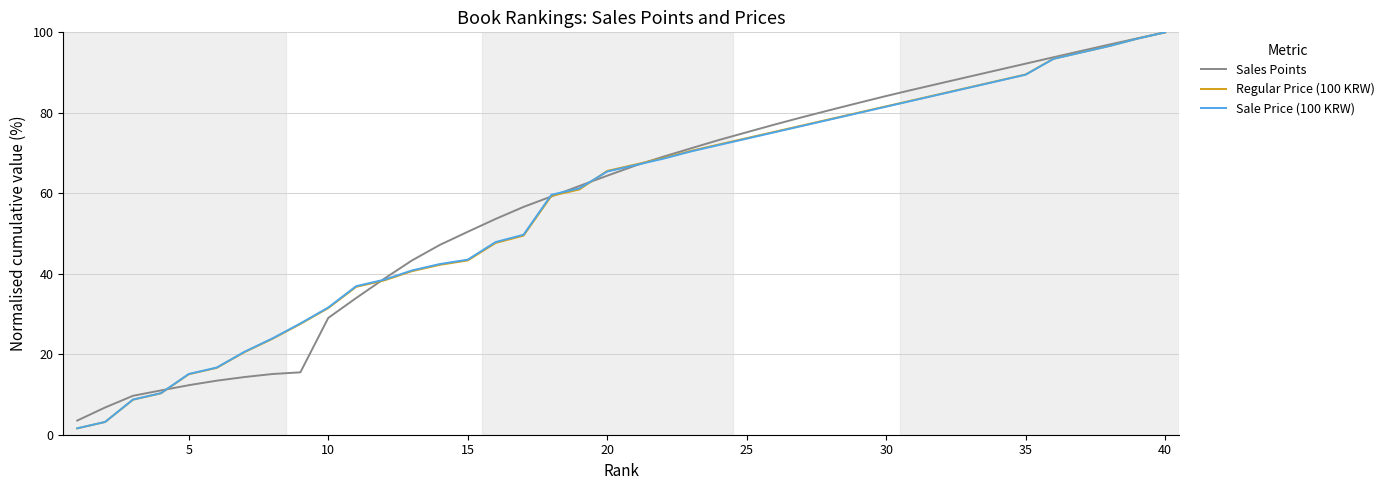

What is the greatest value displayed?

100.0